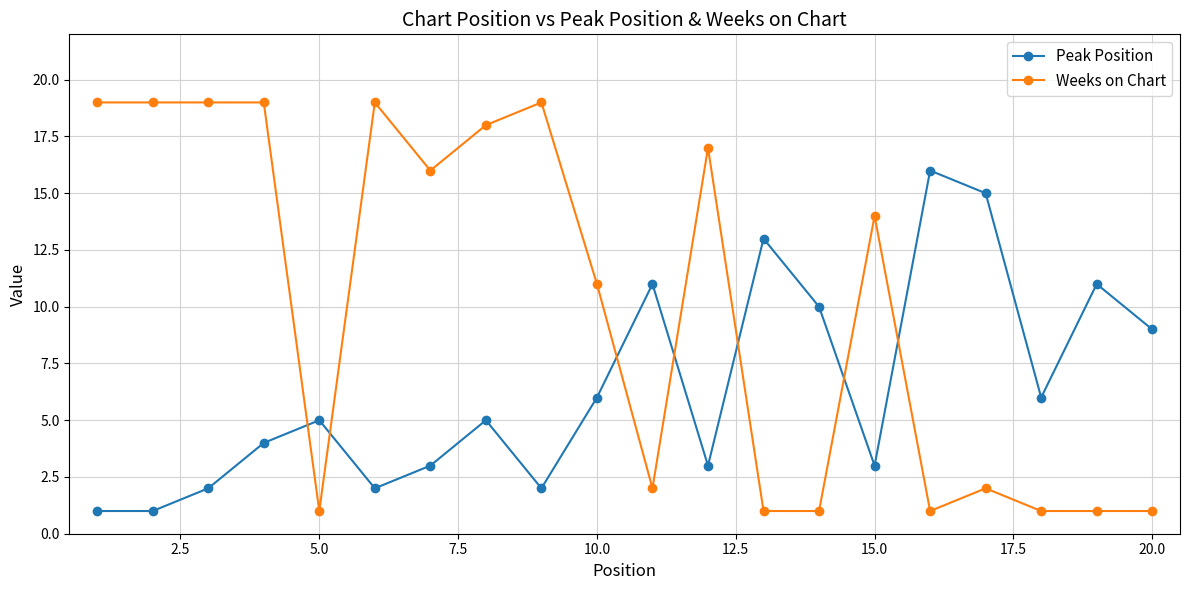

What is the difference between the maximum and second lowest values in the Weeks on Chart series?

18